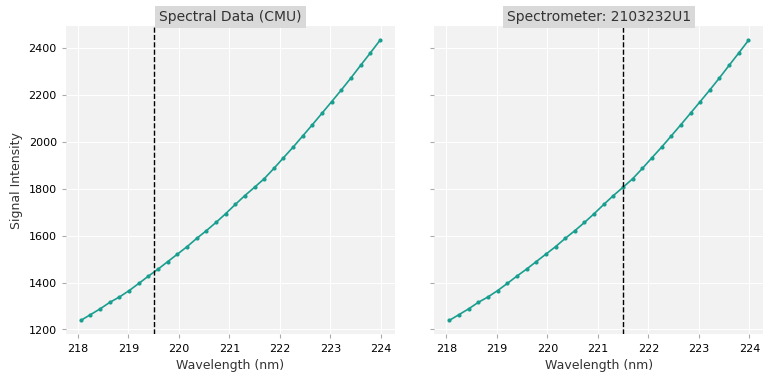

Count the number of categories in the chart.

32